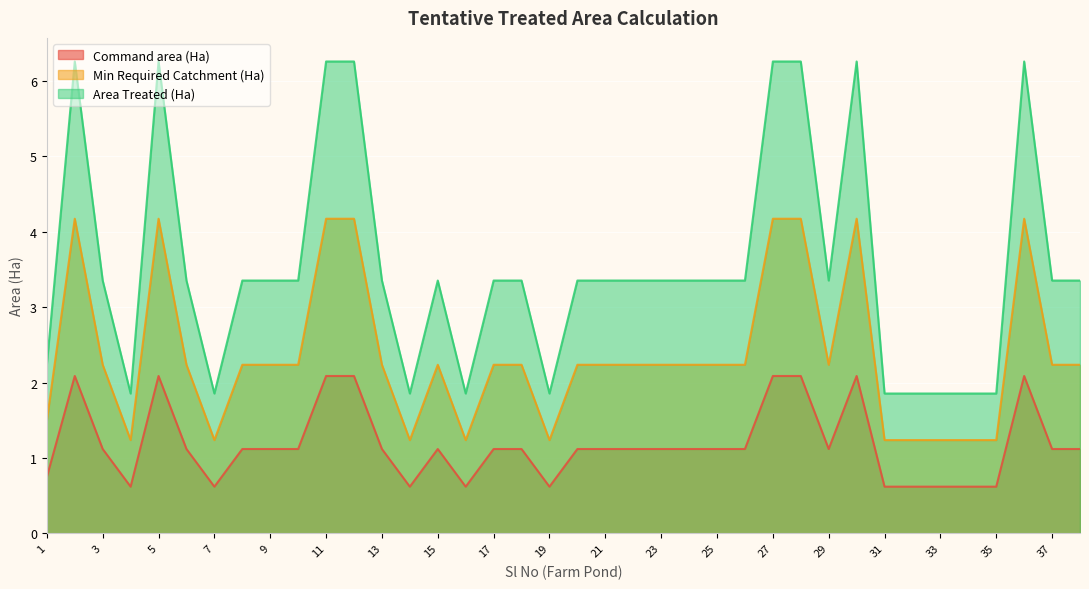

What are all the series names shown in the legend?

Command area (Ha), Min Required Catchment (Ha), Area Treated (Ha)